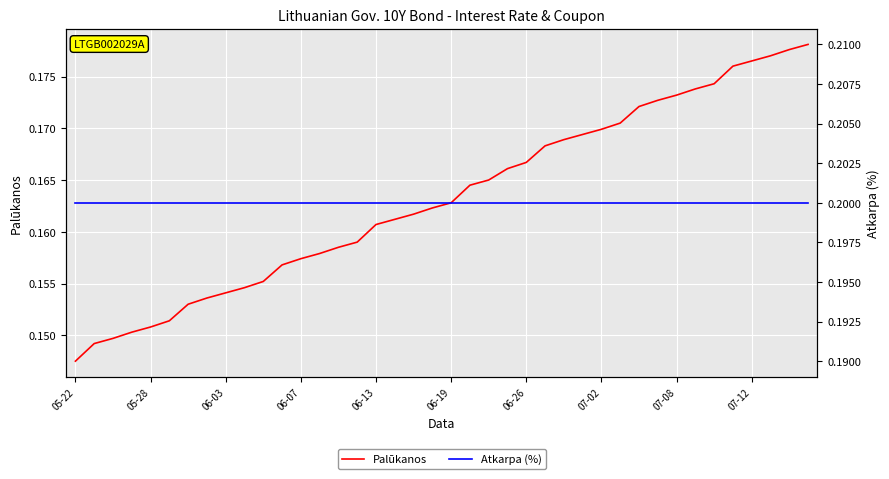

Count the Palūkanos values in the range 0 to 1.

40